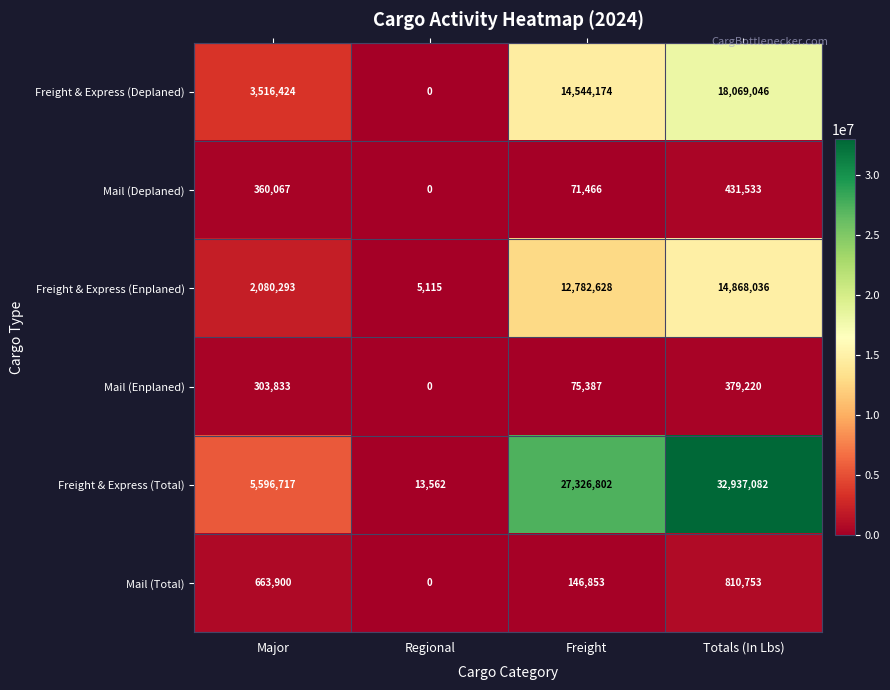

Count the number of data series in this chart.

6